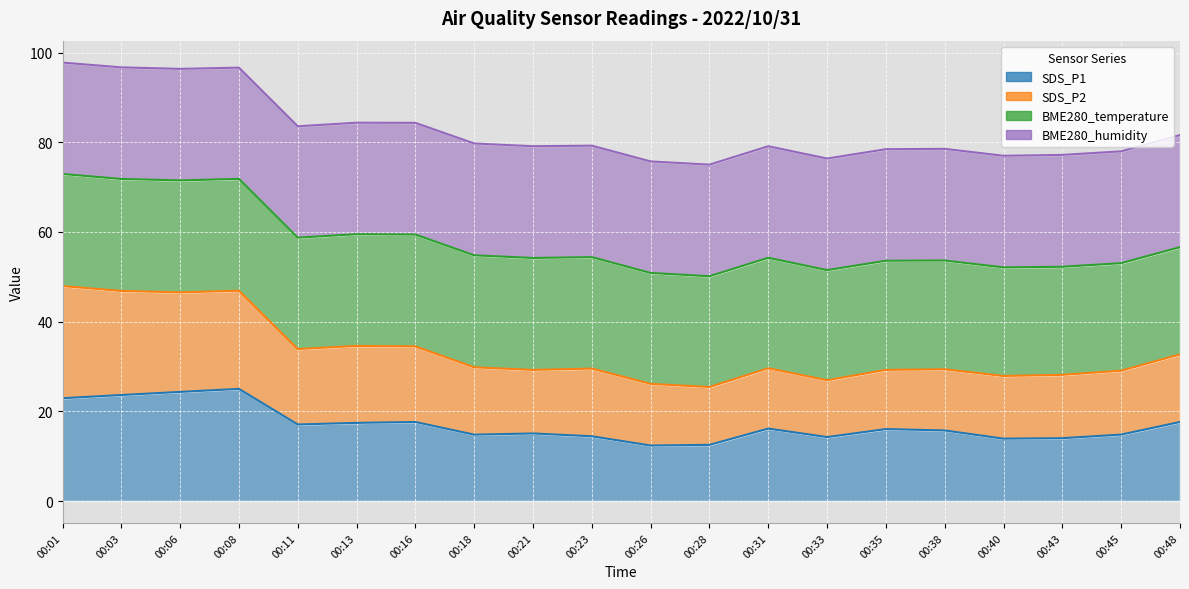

How many interior local peaks does the SDS_P1 series have?

5